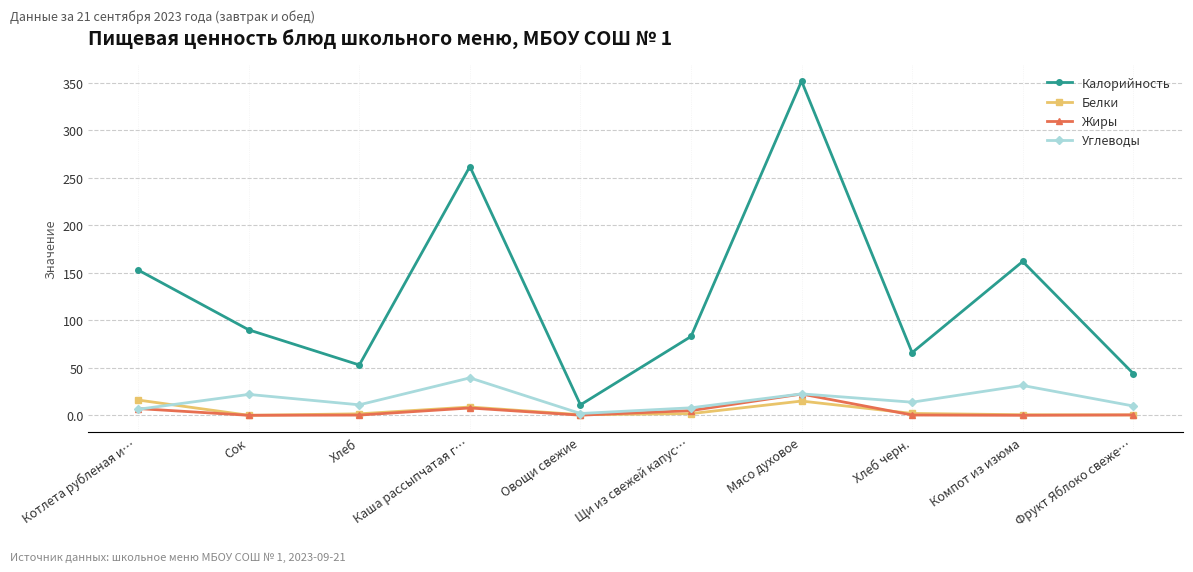

At which category does Калорийность reach its first local valley?

Хлеб